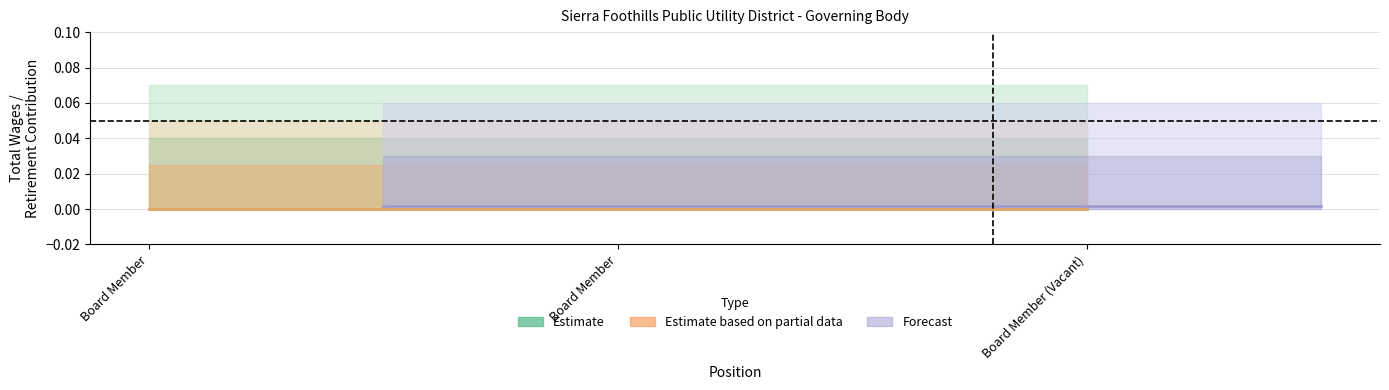

Which series has the widest spread of values?

Estimate